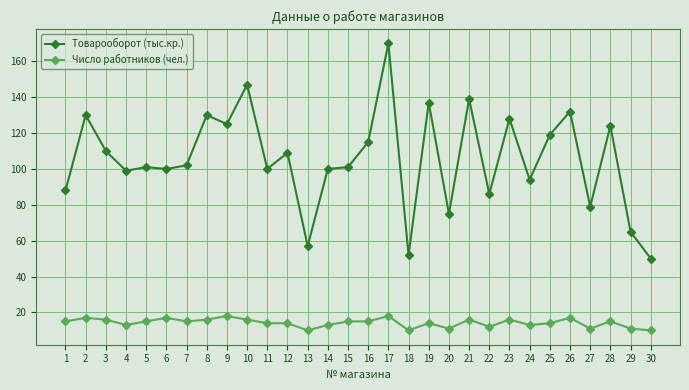

Rank the series by their average value, from highest to lowest.

Товарооборот (тыс.кр.), Число работников (чел.)